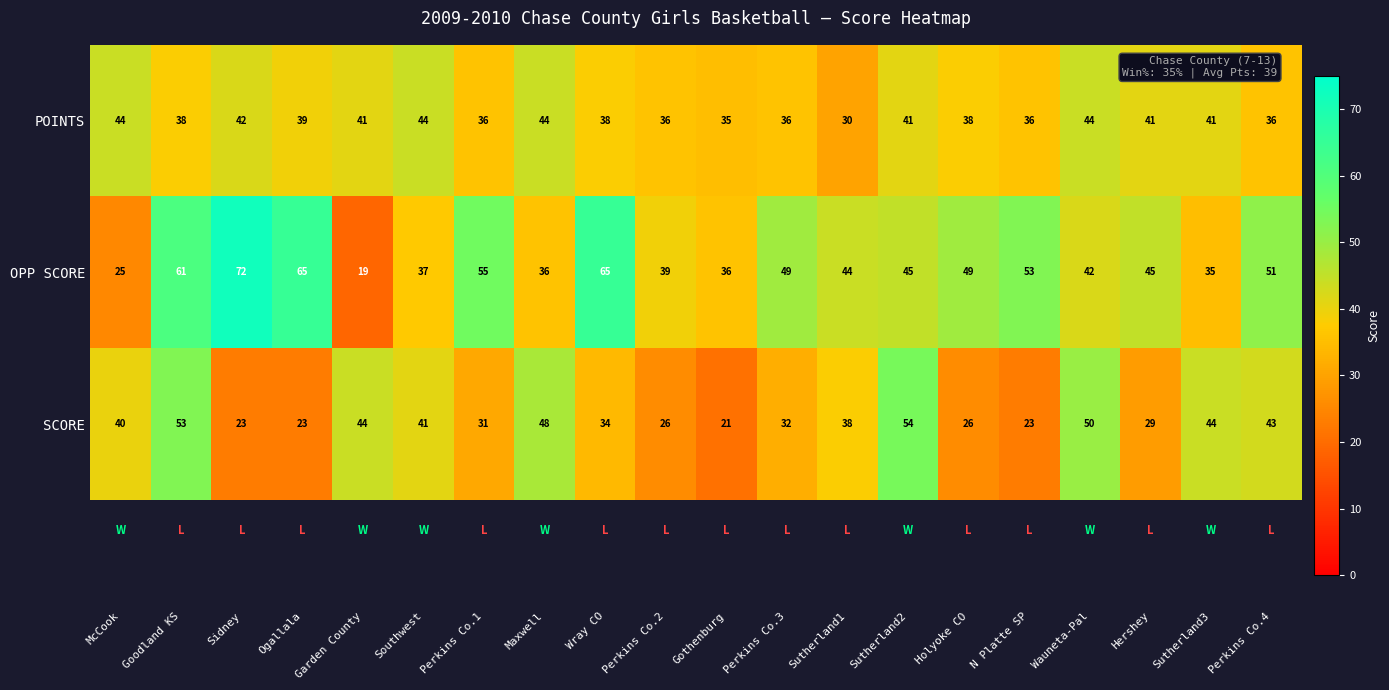

What is the highest value of the OPP SCORE series?

72